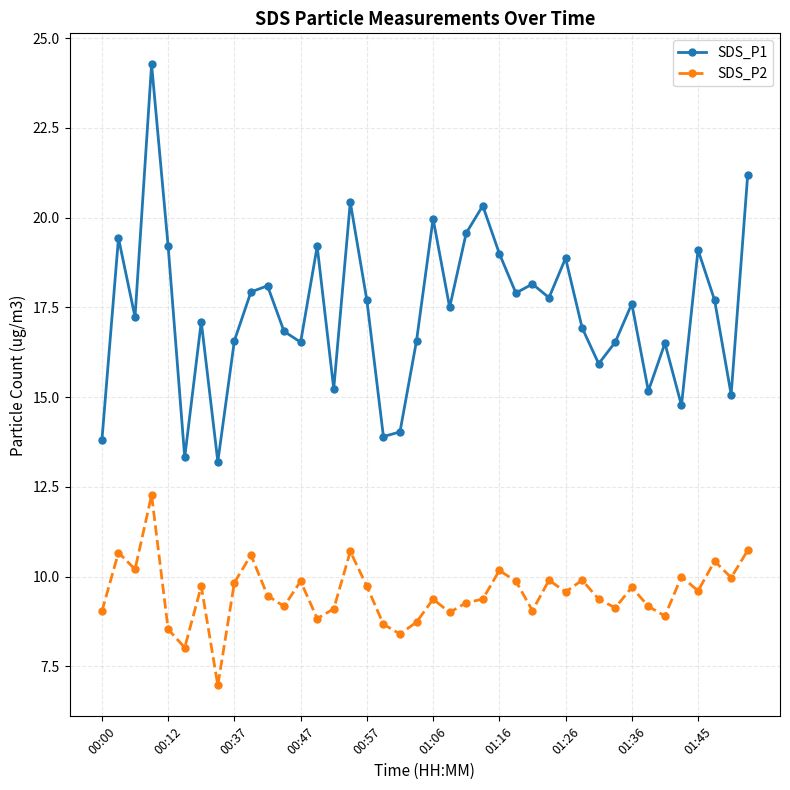

What is the sum of all SDS_P2 values?

381.0